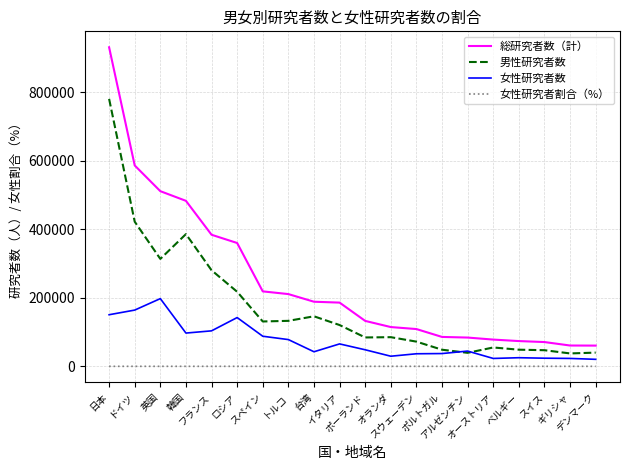

Is the value of 男性研究者数 at ギリシャ greater than the value of 女性研究者割合（%） at ドイツ?

Yes